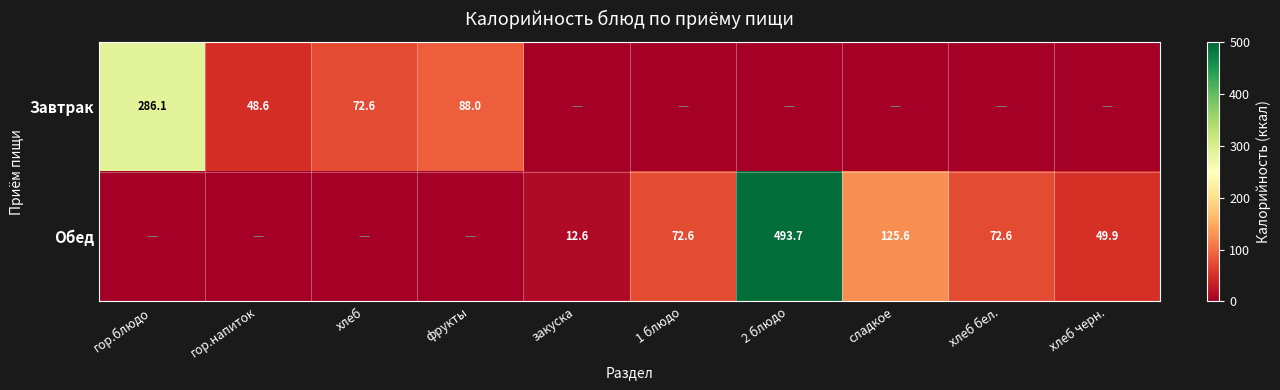

The value of Обед at 1 блюдо is 72.6. True or false?

True